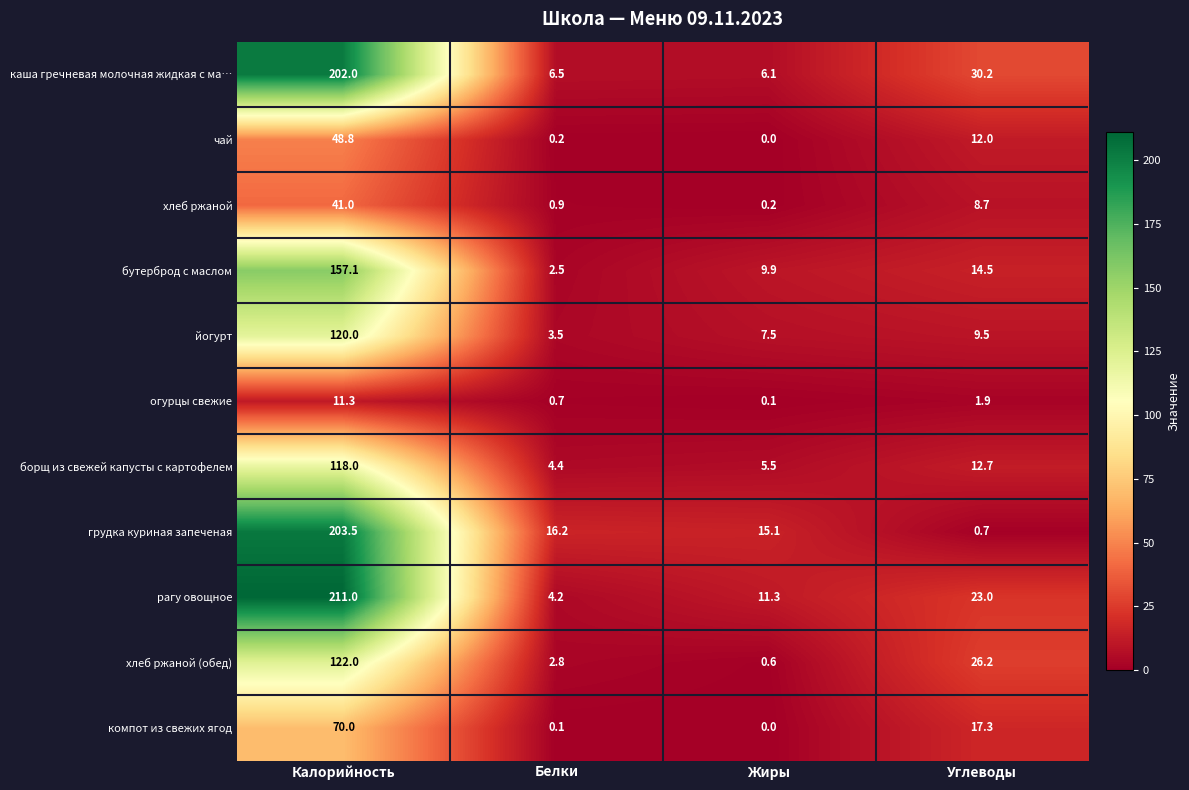

Between Белки and Углеводы, which series saw the biggest shift?

каша гречневая молочная жидкая с ма…